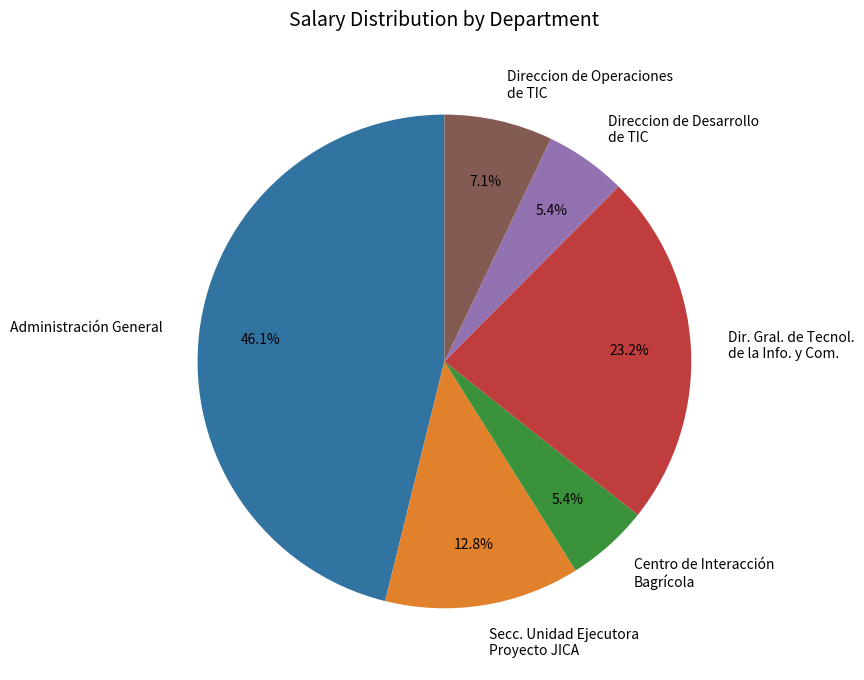

Is there a majority slice in this chart?

No